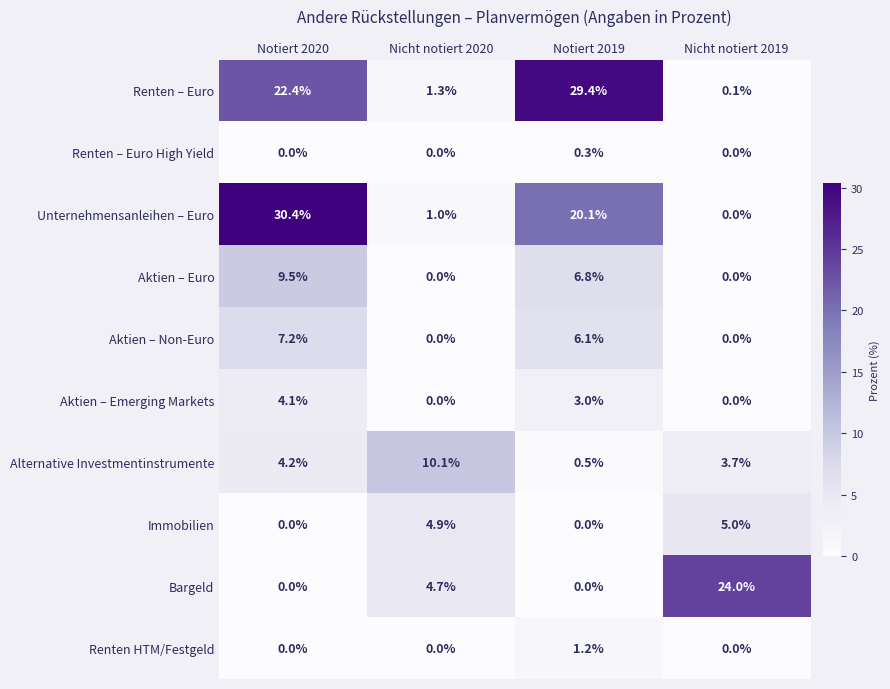

List the series in order of their peak value, highest first.

Unternehmensanleihen – Euro, Renten – Euro, Bargeld, Alternative Investmentinstrumente, Aktien – Euro, Aktien – Non-Euro, Immobilien, Aktien – Emerging Markets, Renten HTM/Festgeld, Renten – Euro High Yield